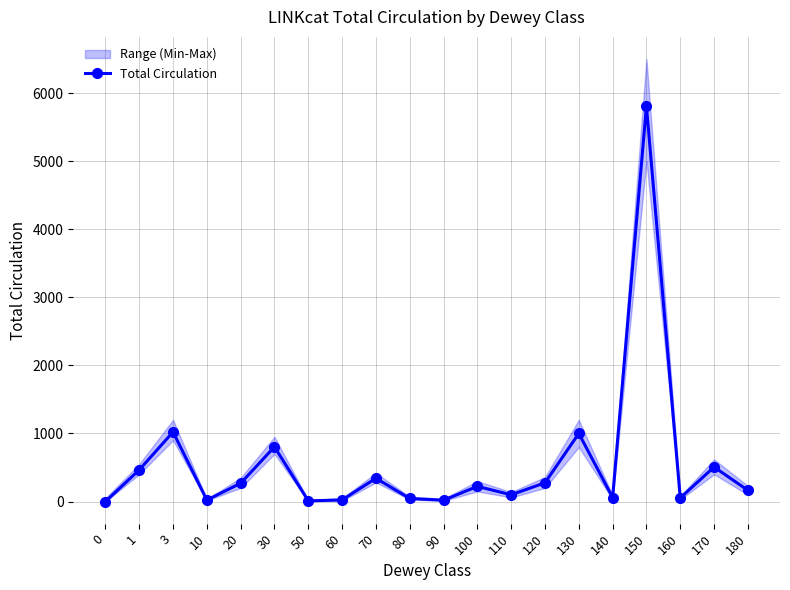

How many interior local peaks (higher than both neighbors) does the data have?

7